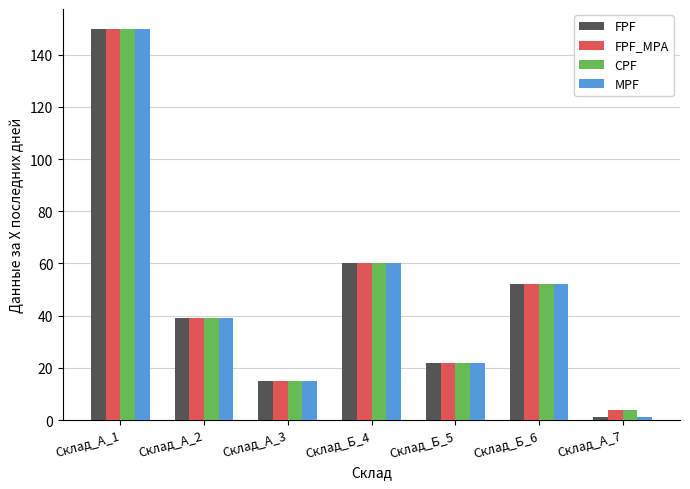

What is the greatest value displayed?

150